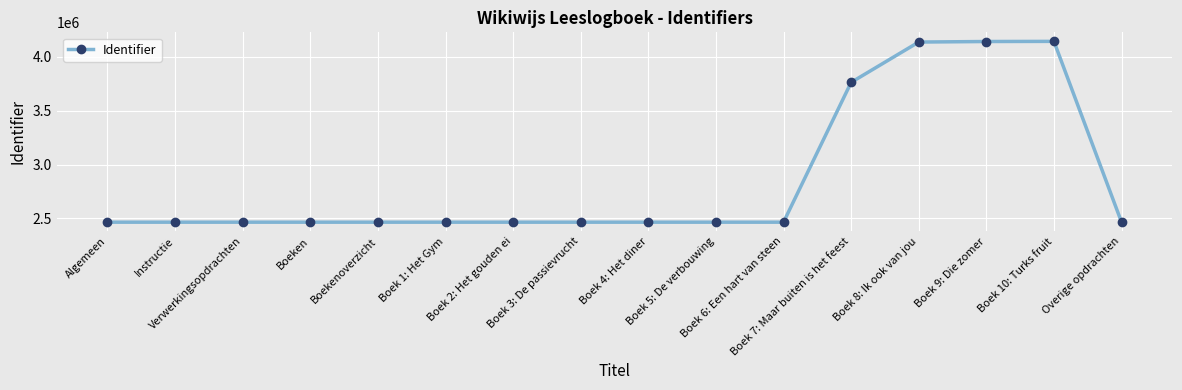

What is the difference between the maximum and second lowest values?

1677662